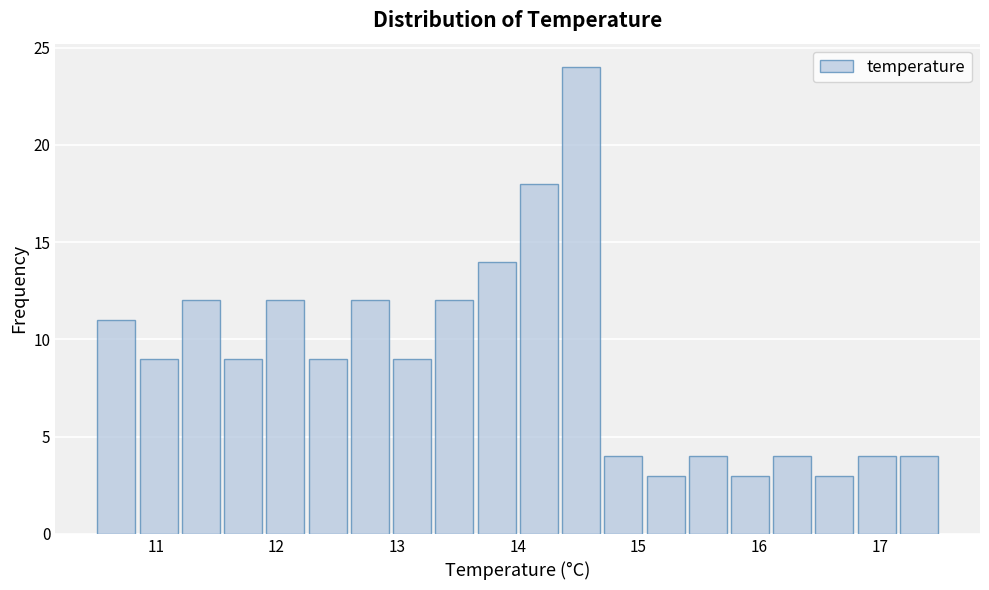

Read against the x-axis, roughly where is the centre of the tallest bar?

14.5